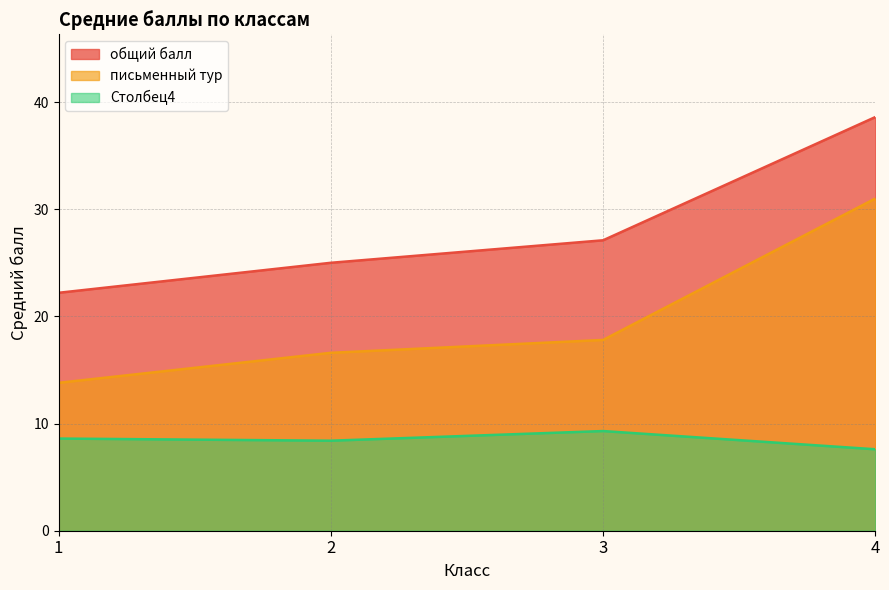

Count the Столбец4 values in the range 8 to 9.

2